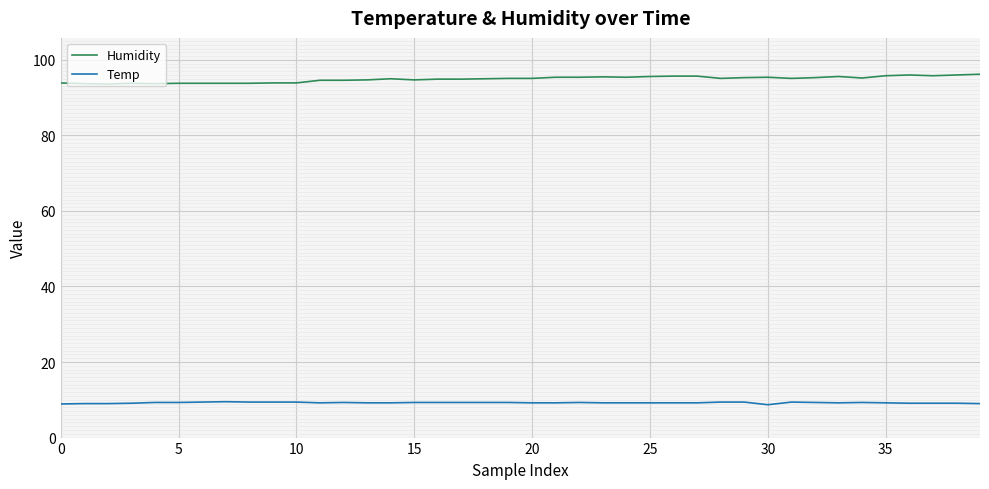

Which series has the largest total across all categories?

Humidity